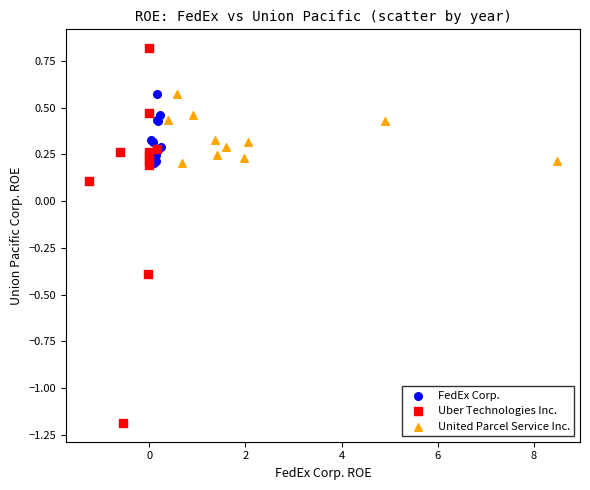

Which series contains the lowest Y value?

Uber Technologies Inc.